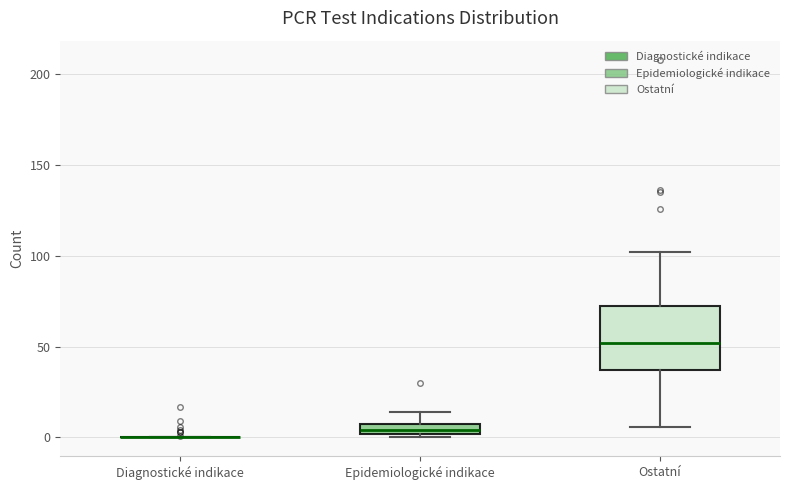

Comparing the boxes themselves (not the whiskers), which one is the tallest?

Ostatní